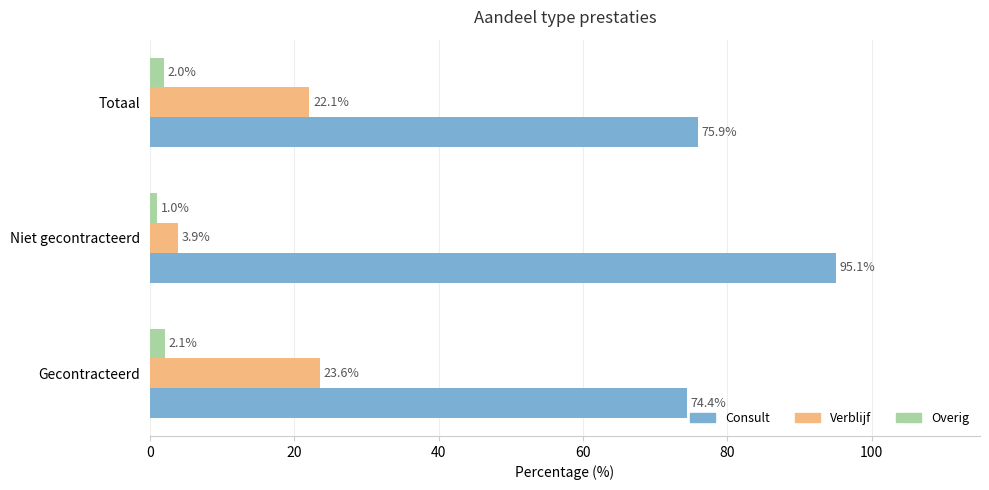

Rank the categories by Verblijf value from highest to lowest.

Gecontracteerd, Totaal, Niet gecontracteerd